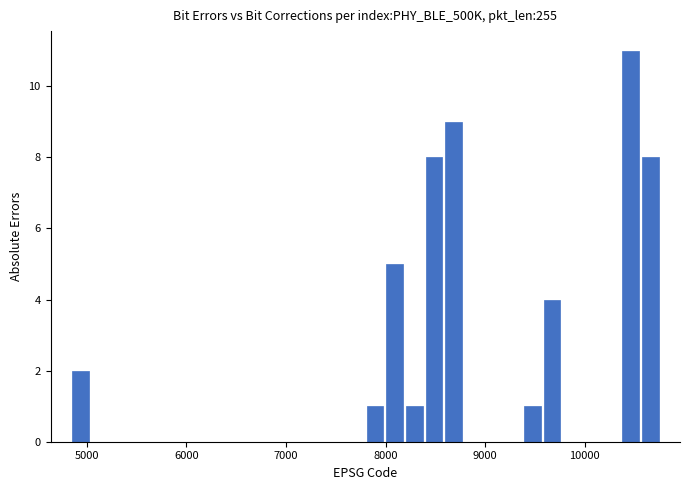

Read against the x-axis, roughly where is the centre of the tallest bar?

10500